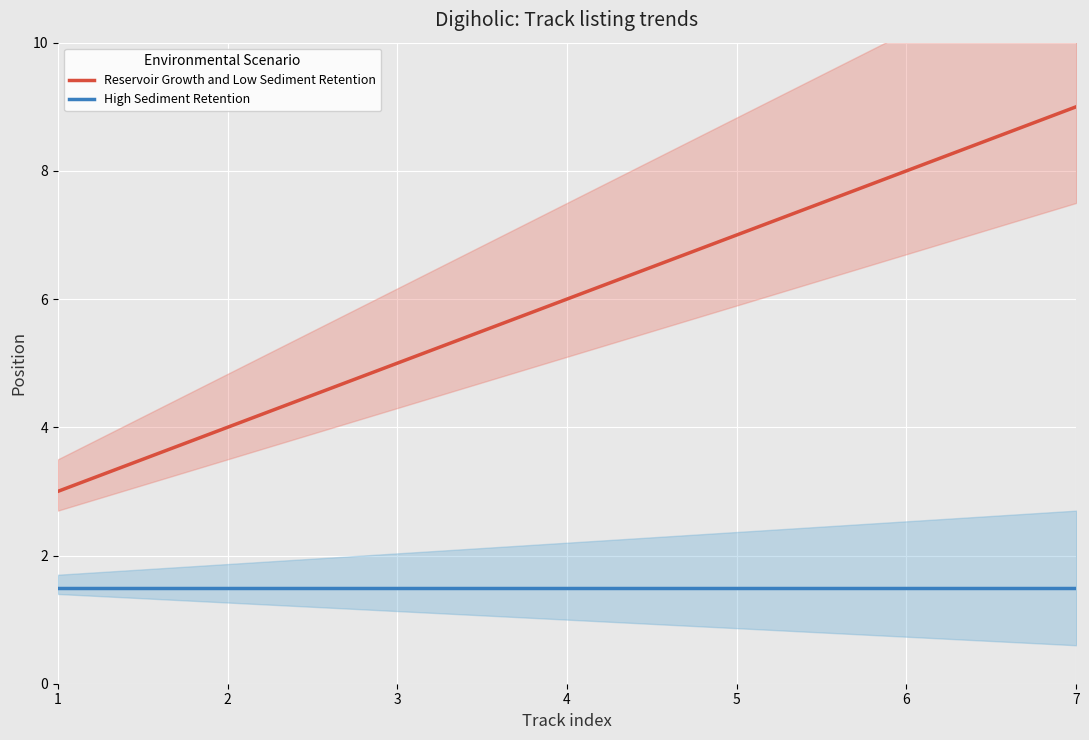

What is the spread (max minus min) of values at 7?

7.5